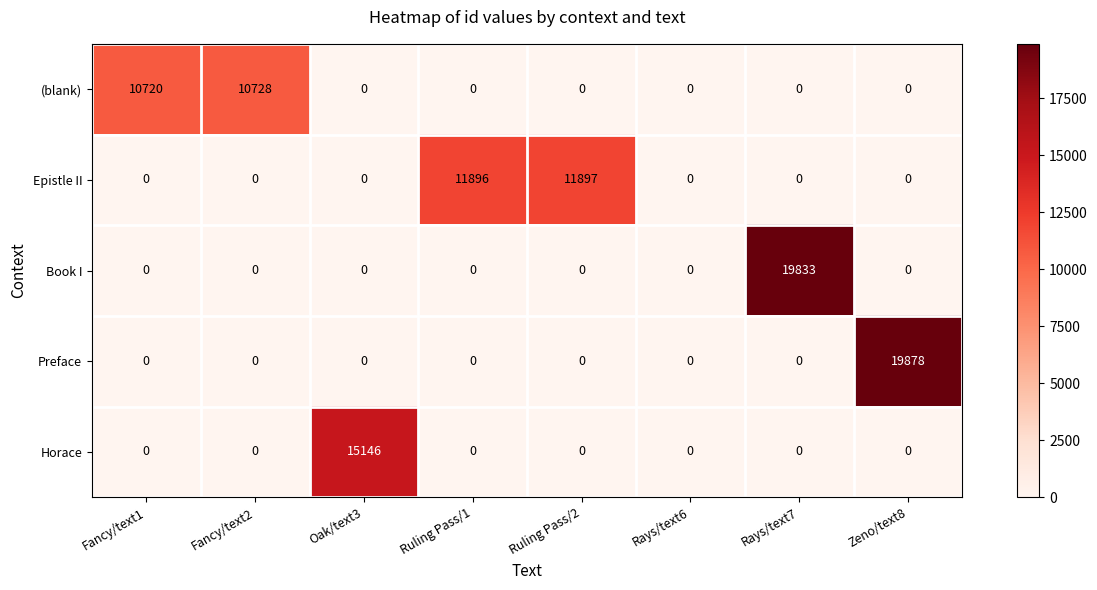

Rank the series by their maximum value, from lowest to highest.

(blank), Epistle II, Horace, Book I, Preface